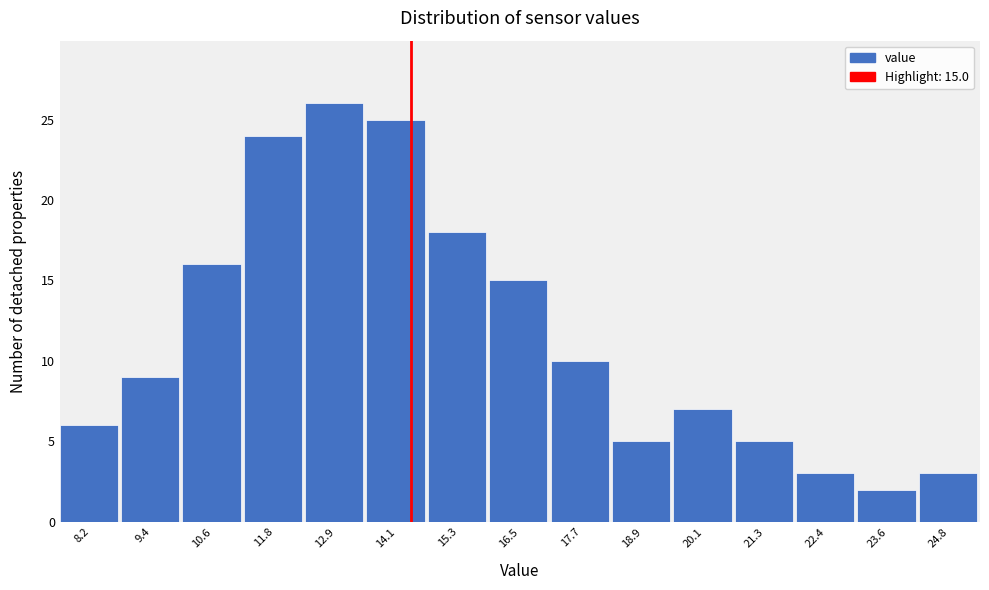

Reading right to left, what are all the values shown in this chart?

3	2	3	5	7	5	10	15	18	25	26	24	16	9	6